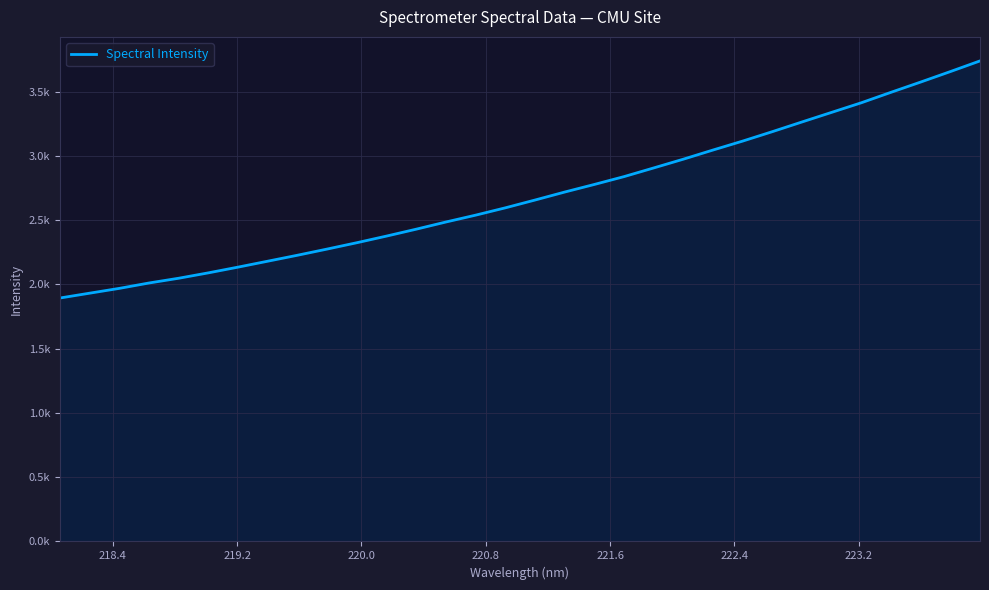

What is the label of the 5th point from the left?

220.8